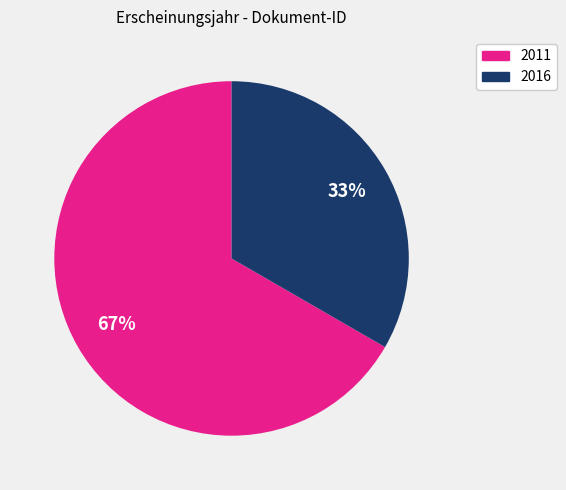

Is there any slice that represents more than half of the pie?

Yes